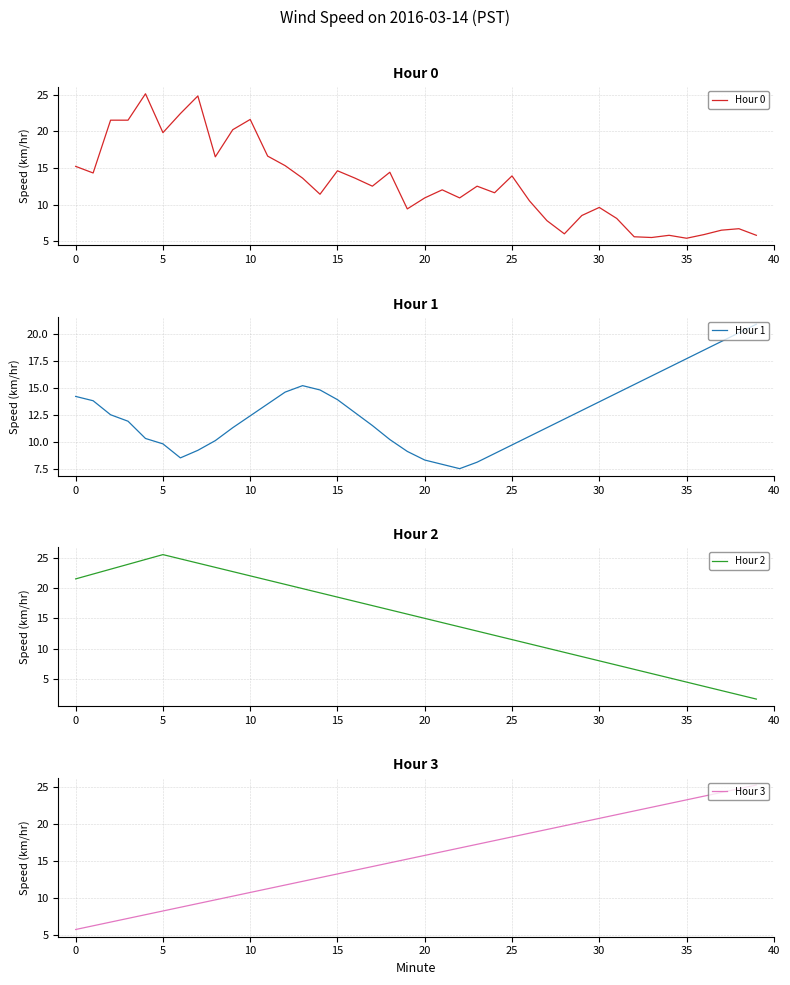

How many lines are shown in the chart?

4